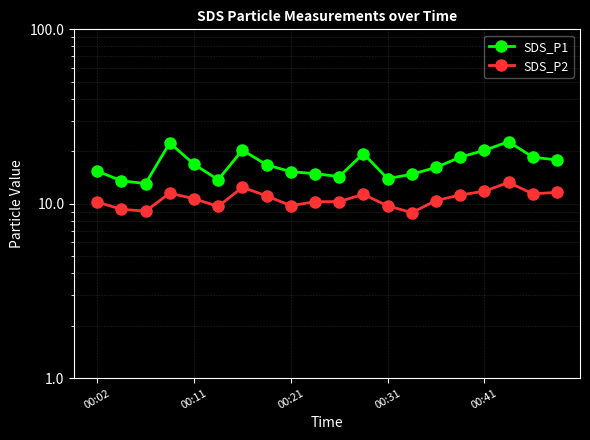

List the series in order of their overall mean, lowest first.

SDS_P2, SDS_P1